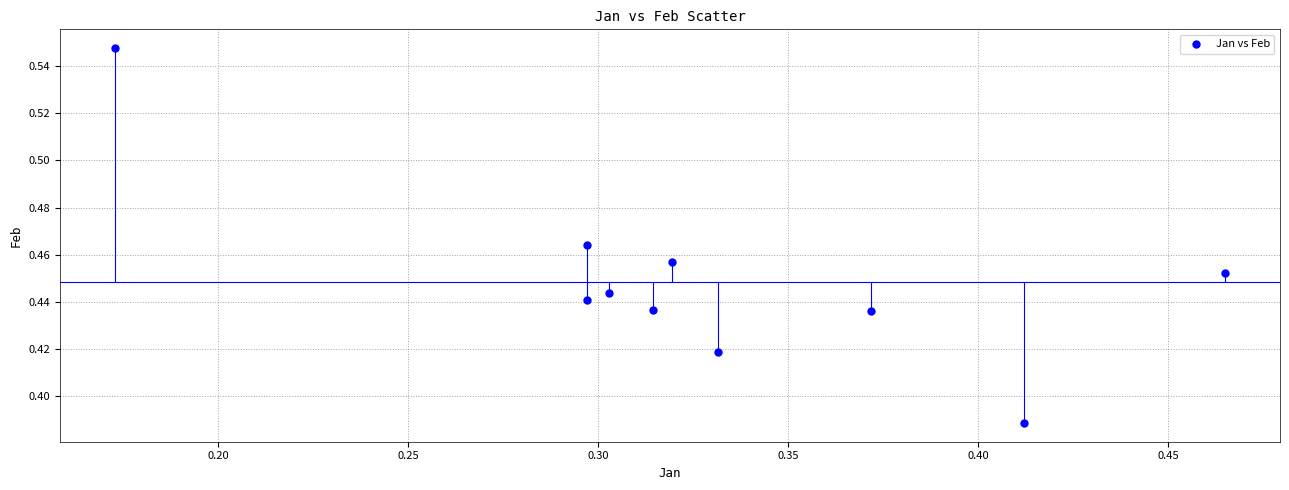

What is the range of X values (max minus min)?

0.3